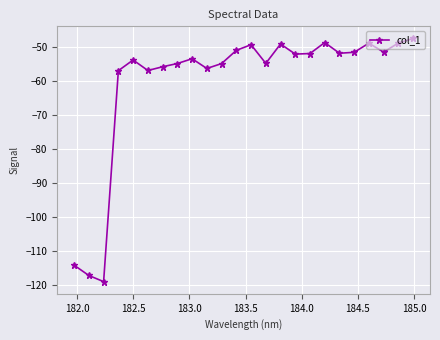

What is the maximum value shown in the chart?

-47.6